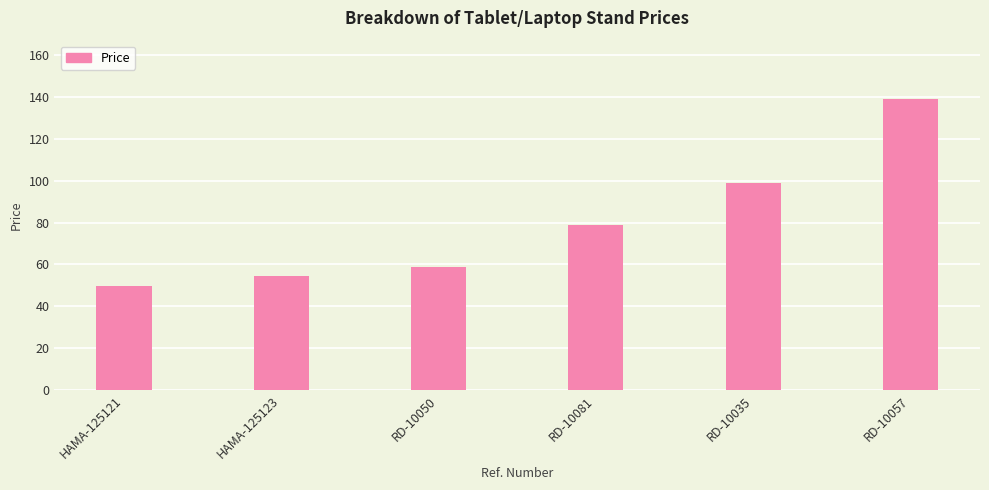

Reading right to left, extract all data points from this chart.

RD-10057=139.0	RD-10035=99.0	RD-10081=79.0	RD-10050=59.0	HAMA-125123=54.4	HAMA-125121=49.8